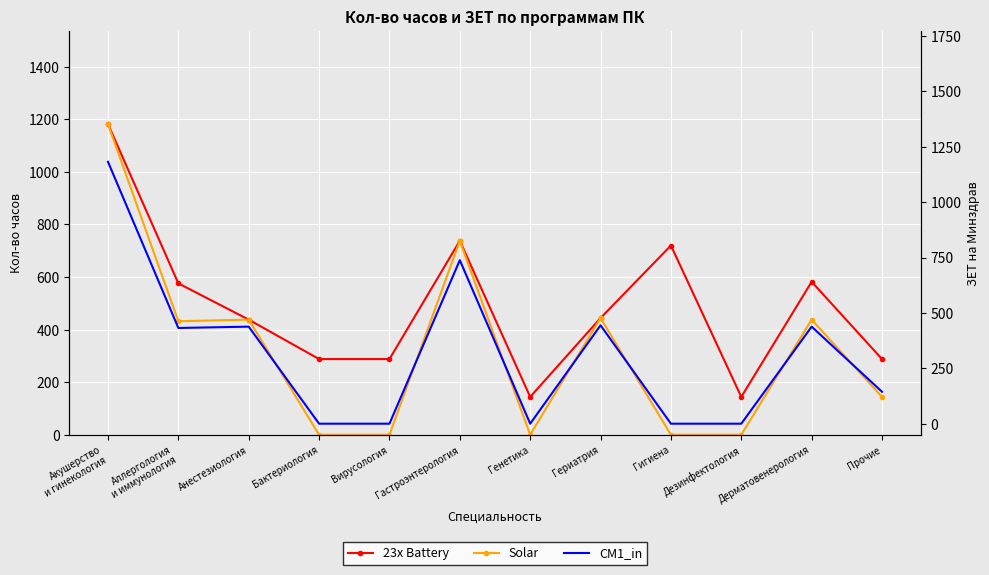

Where is the first local minimum for Solar?

Аллергология
и иммунология